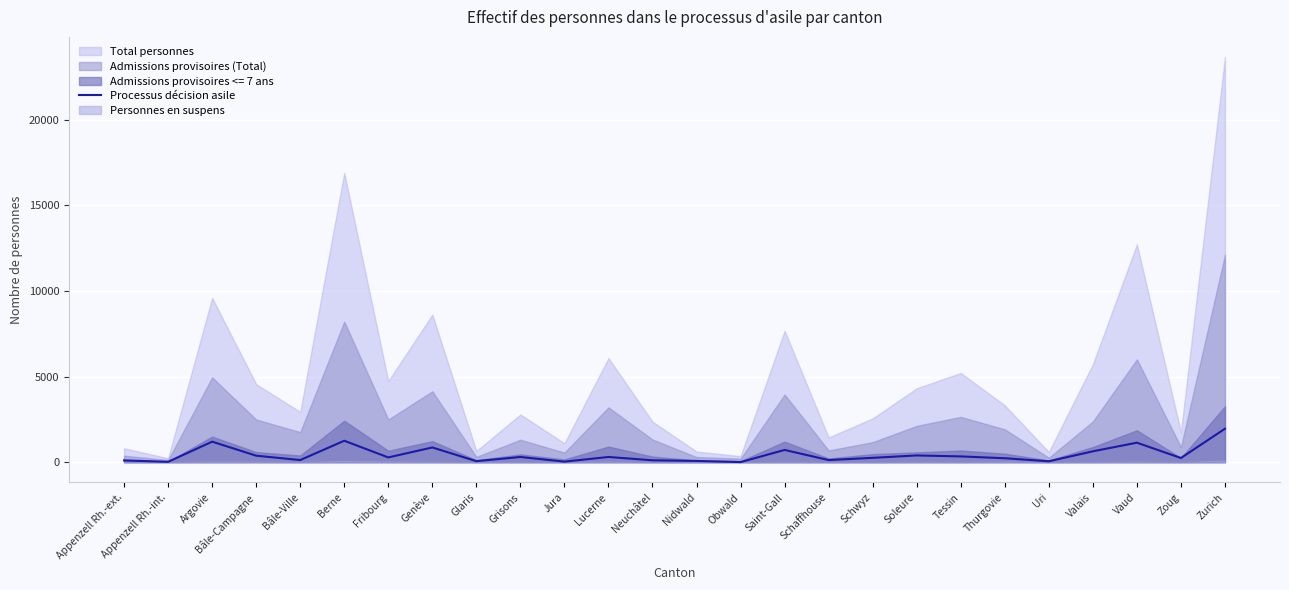

The value at Saint-Gall is 1152. True or false?

False